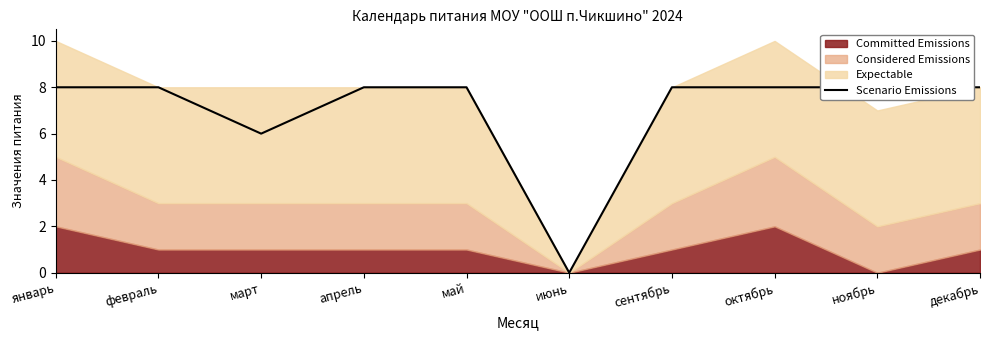

What is the average value?

7